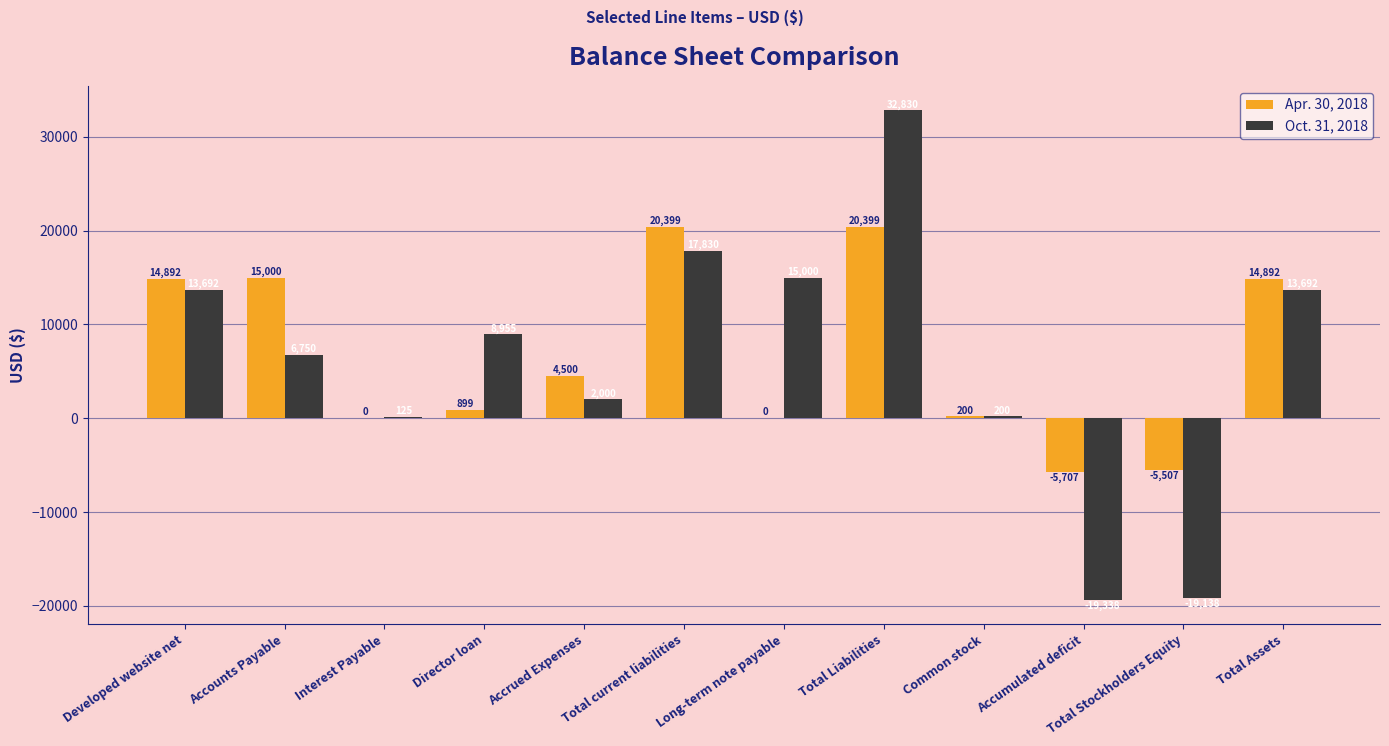

Does the chart contain stacked bars?

No